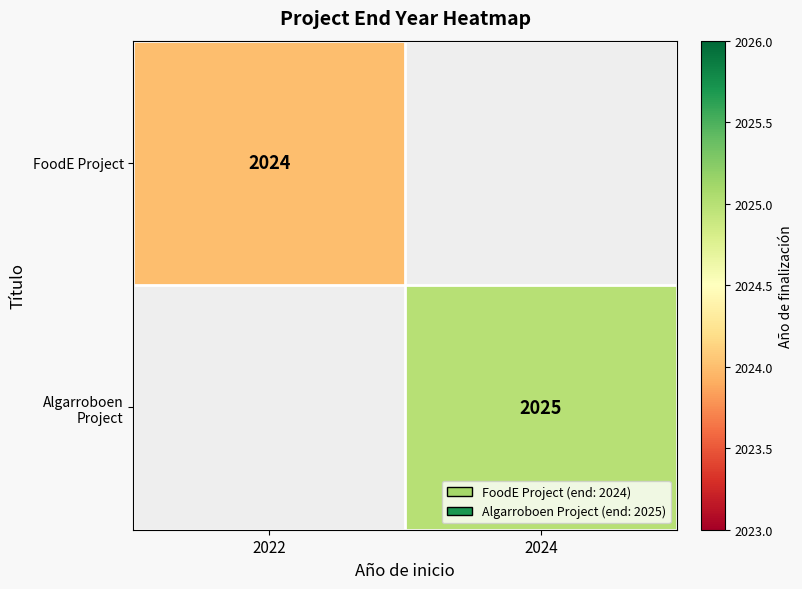

The value of FoodE Project at 2022 is 2024. True or false?

True